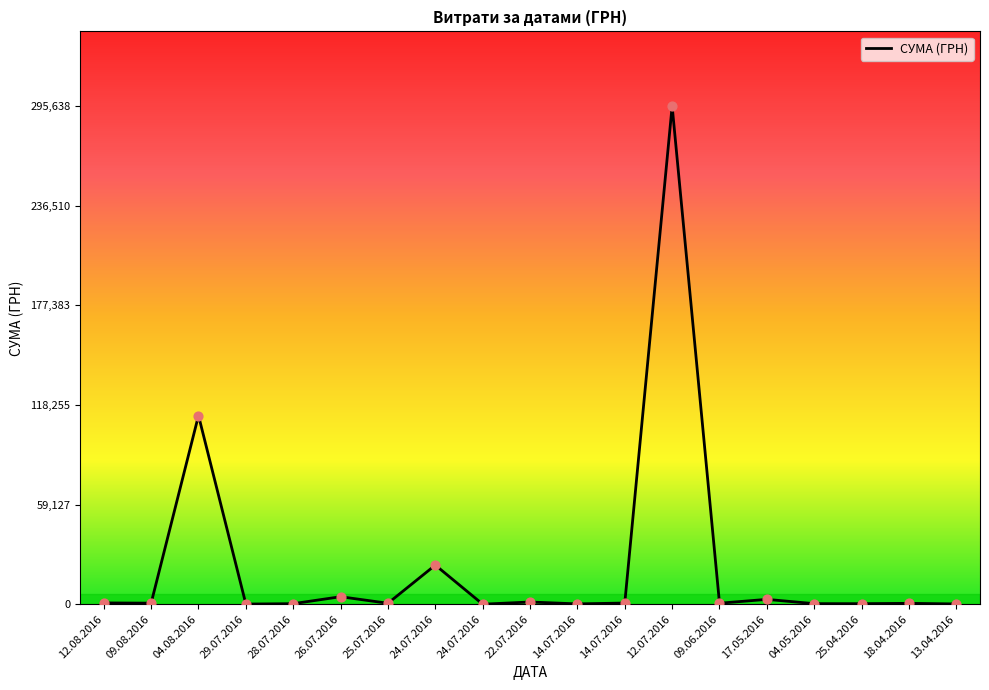

How many lines are shown in the chart?

1